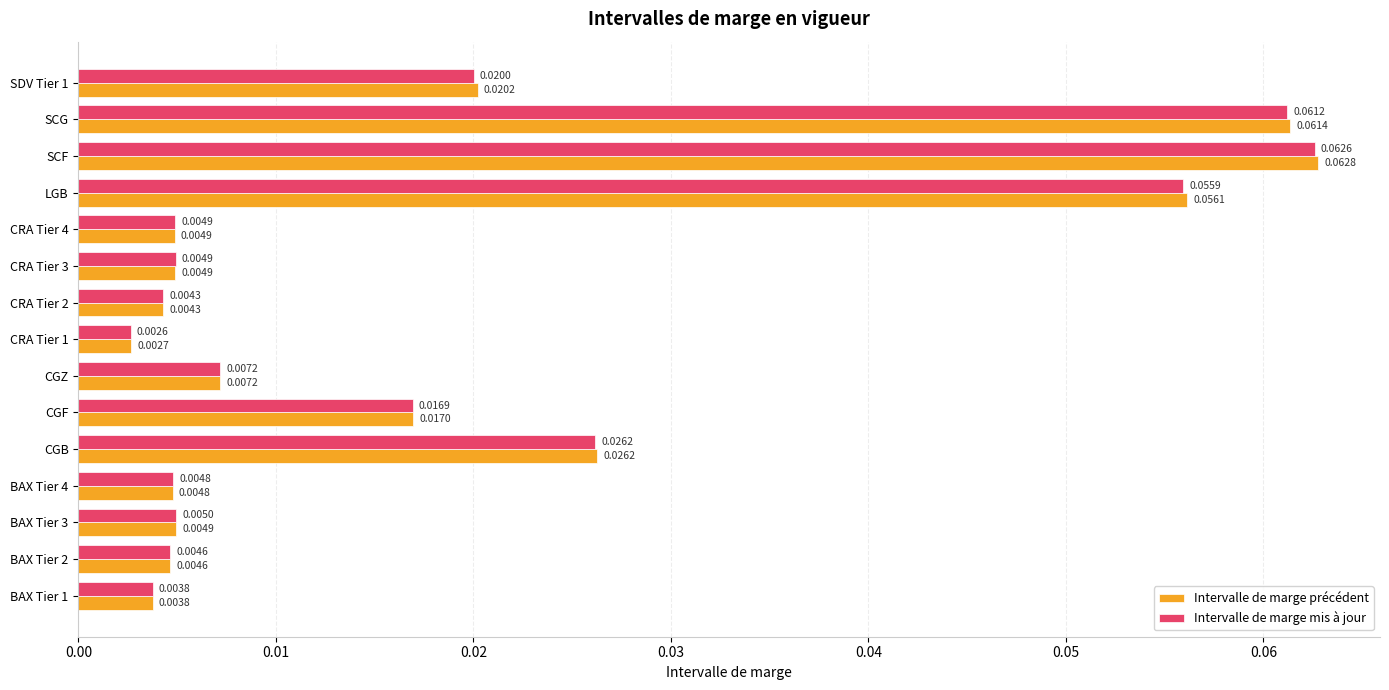

What is the sum of all Intervalle de marge mis à jour values?

0.3